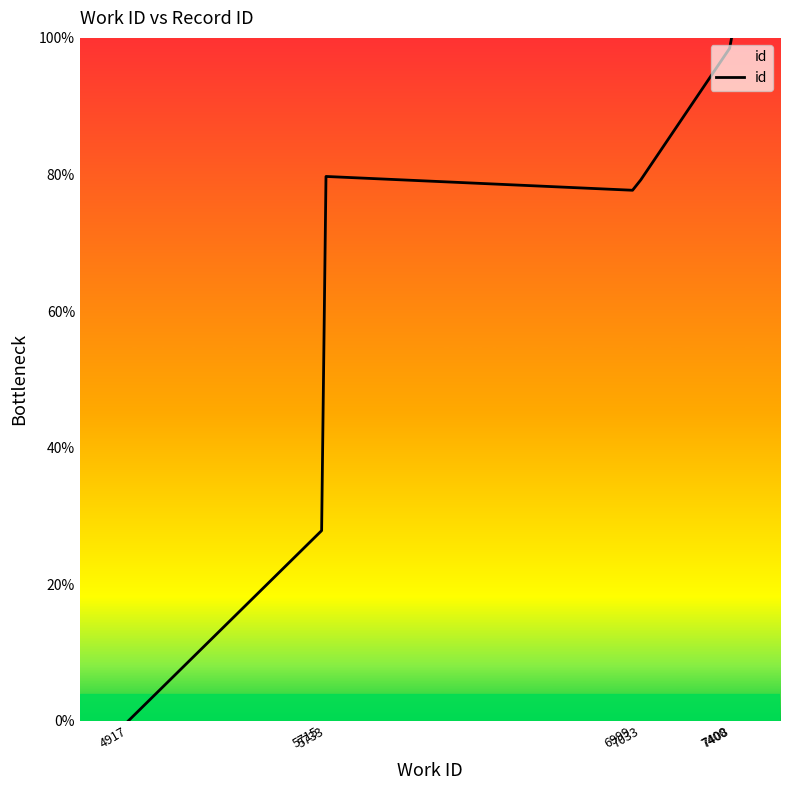

Reading left to right, extract all data points from this chart.

4917=0.0	5715=27.9	5733=79.7	6999=77.7	7033=79.2	7400=98.5	7408=100.0